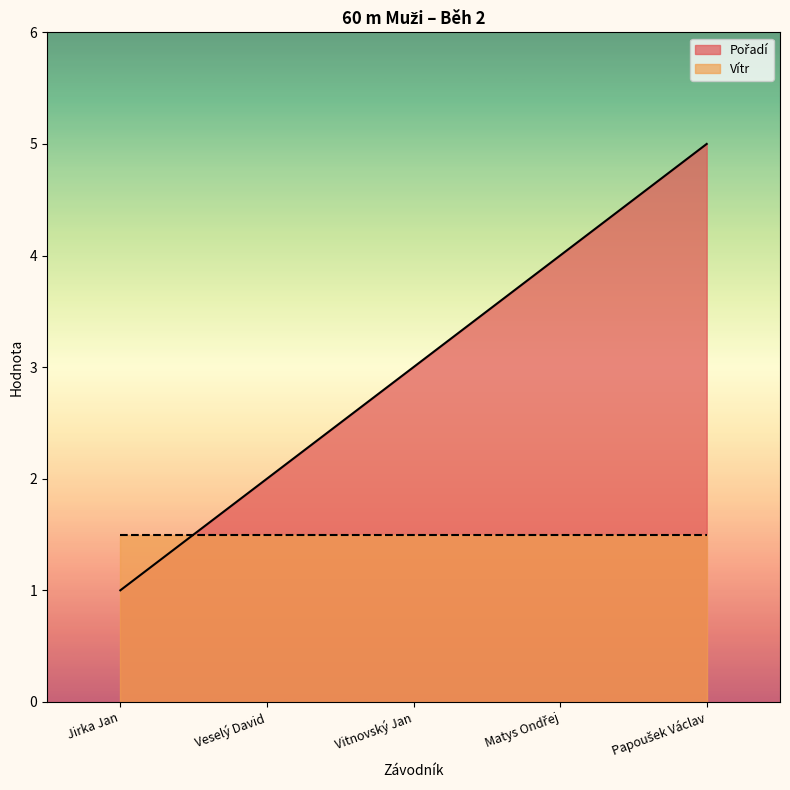

Rank the categories by value from lowest to highest.

Jirka Jan, Veselý David, Vitnovský Jan, Matys Ondřej, Papoušek Václav